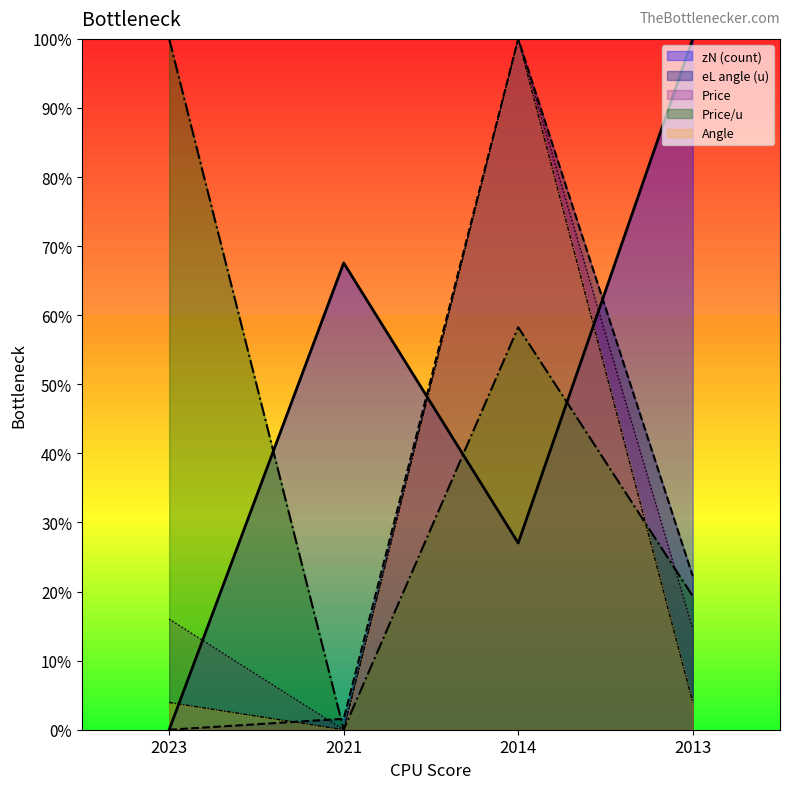

True or false: price_per_u and angle cross at least once.

True